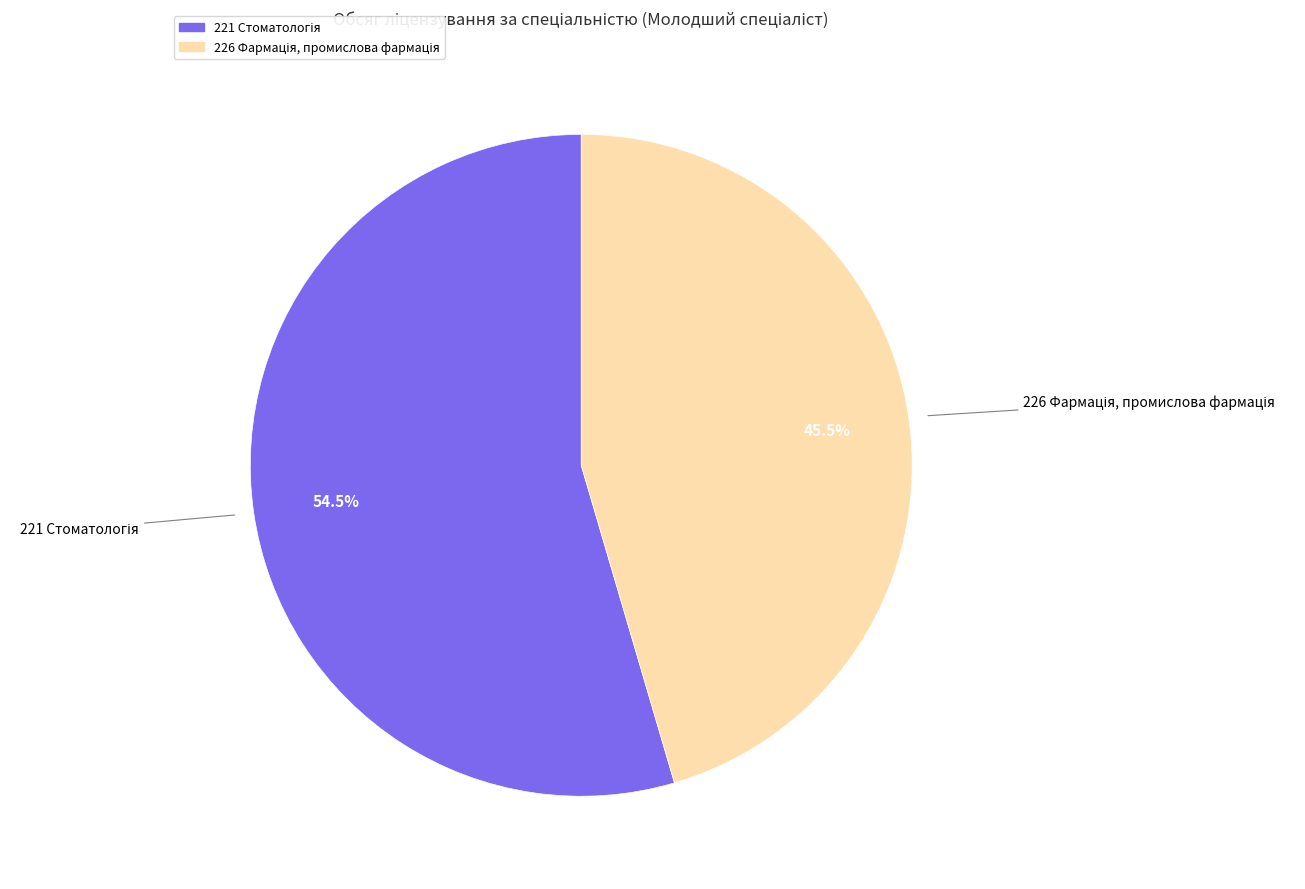

Is there a majority slice in this chart?

Yes